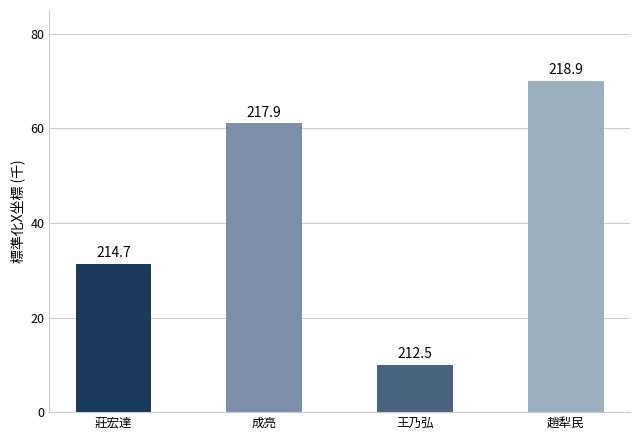

What position from the left is 莊宏達?

1